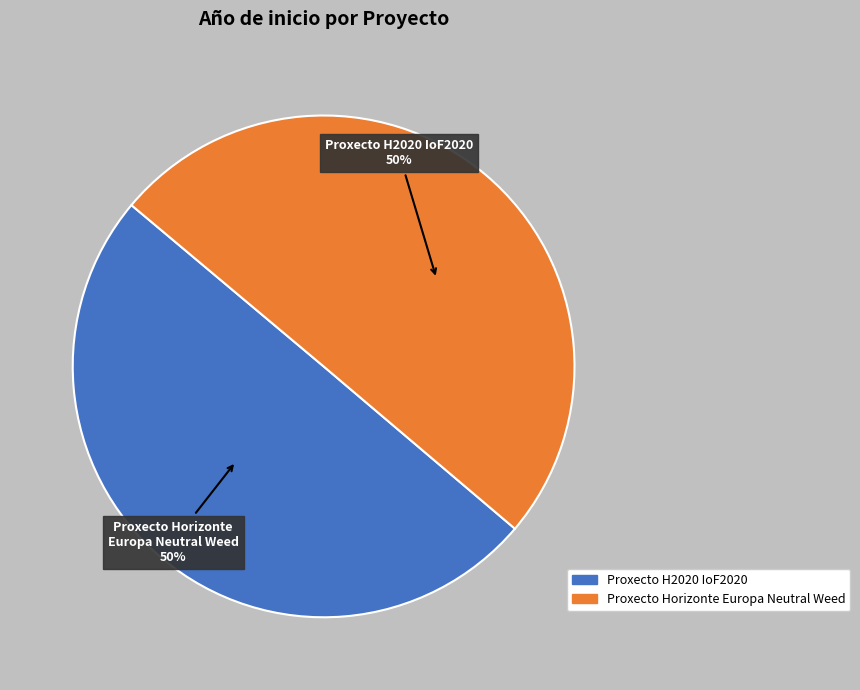

Is the sum of Proxecto H2020 IoF2020 and Proxecto Horizonte Europa Neutral Weed greater than half?

Yes